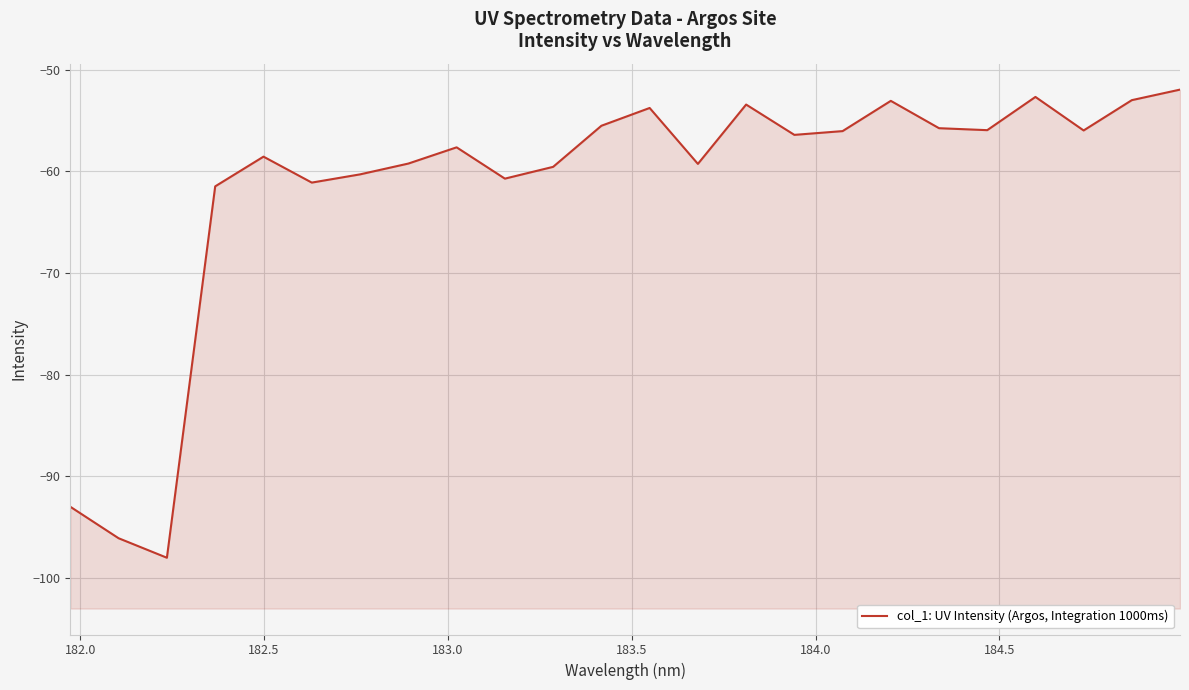

True or false: the data has more than 0 interior local peaks.

True